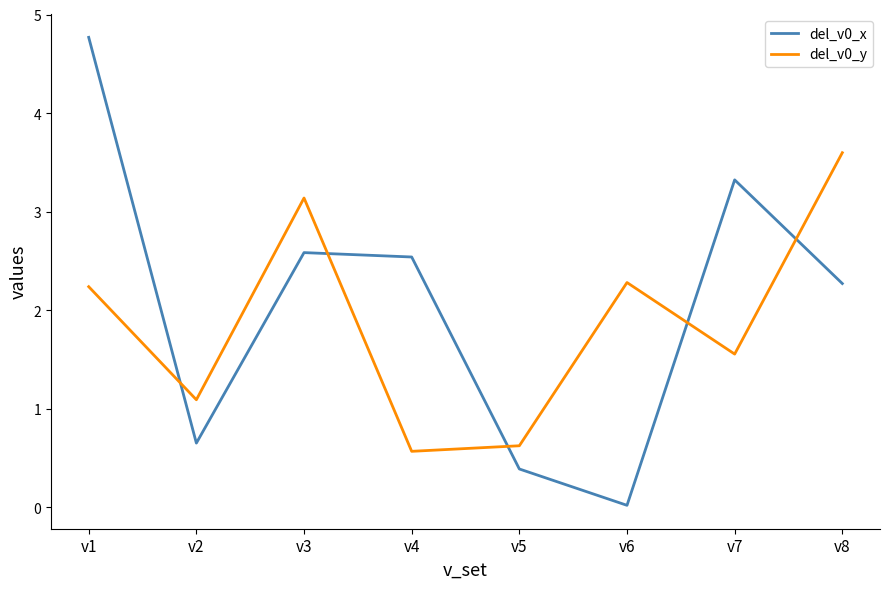

What is the difference between the highest and lowest values at v4?

2.0